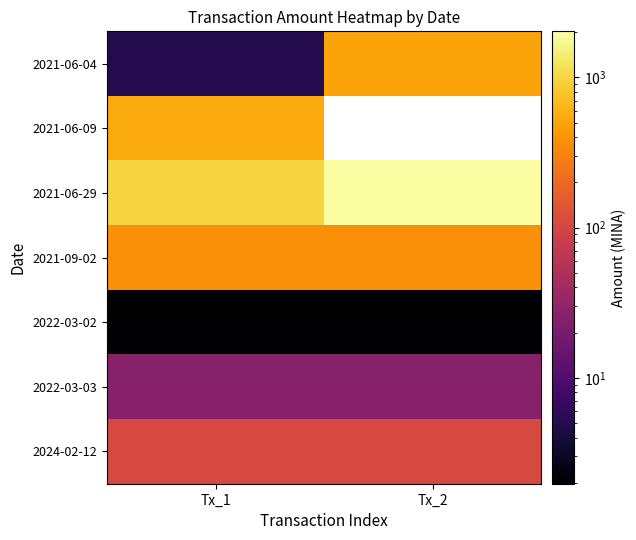

Is it true that 2022-03-02 equals 2.0 at Tx_1?

True